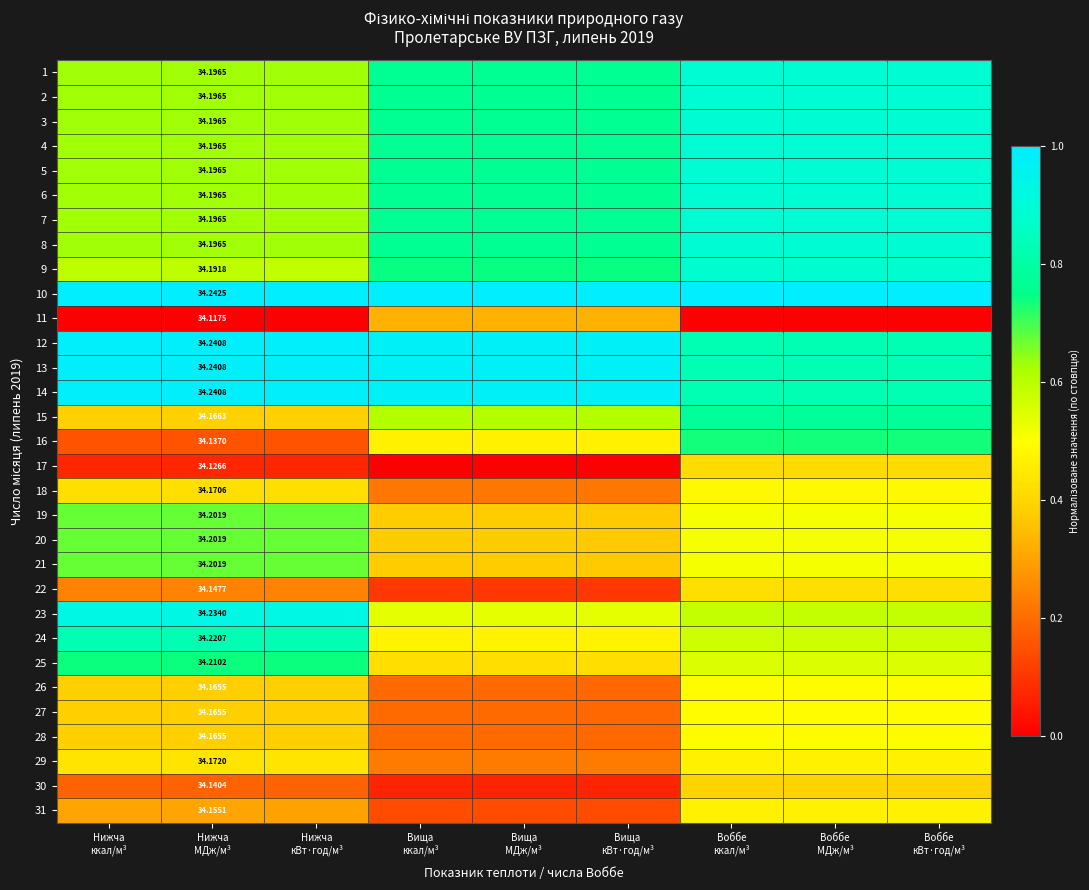

At how many categories does at least one series exceed 0?

9